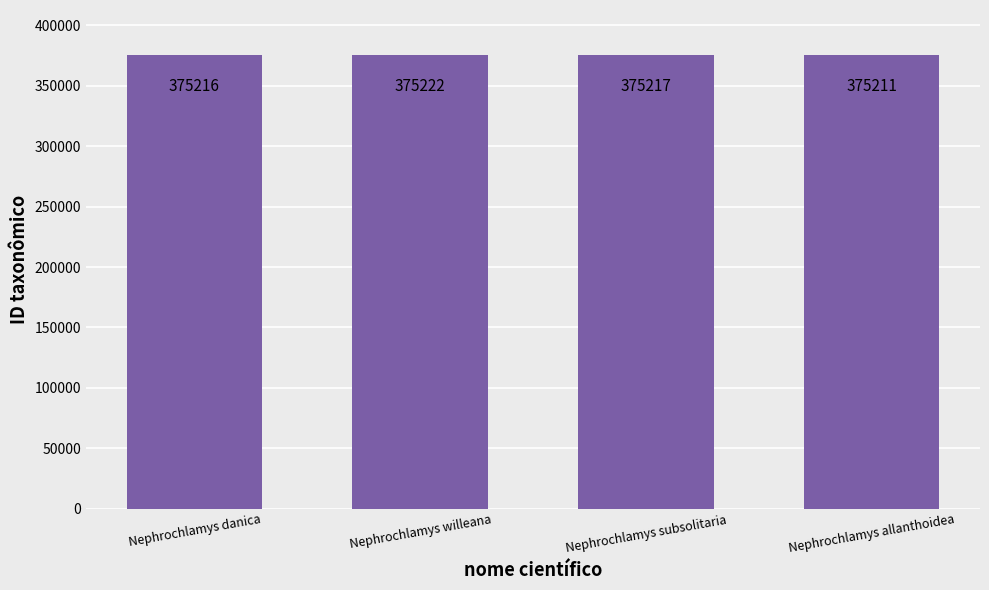

Which label corresponds to the smallest value in the chart?

Nephrochlamys allanthoidea